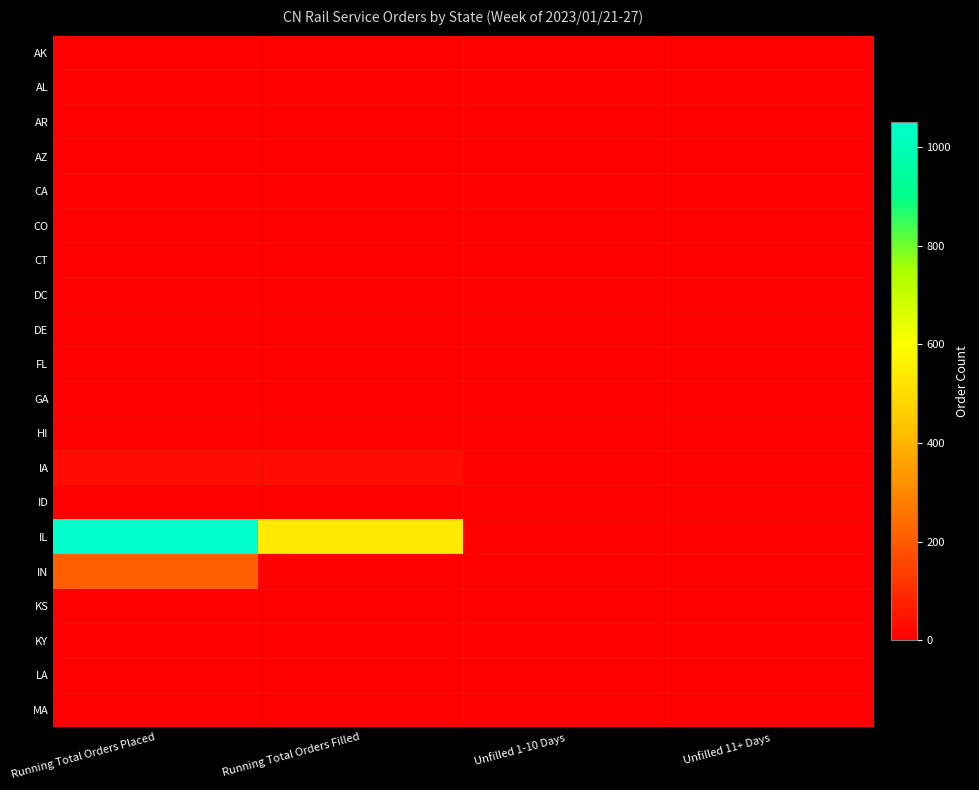

Reading left to right, extract all data points from this chart.

AK: Running Total Orders Placed=0	Running Total Orders Filled=0	Unfilled 1-10 Days=0	Unfilled 11+ Days=0
AL: Running Total Orders Placed=0	Running Total Orders Filled=0	Unfilled 1-10 Days=0	Unfilled 11+ Days=0
AR: Running Total Orders Placed=0	Running Total Orders Filled=0	Unfilled 1-10 Days=0	Unfilled 11+ Days=0
AZ: Running Total Orders Placed=0	Running Total Orders Filled=0	Unfilled 1-10 Days=0	Unfilled 11+ Days=0
CA: Running Total Orders Placed=0	Running Total Orders Filled=0	Unfilled 1-10 Days=0	Unfilled 11+ Days=0
CO: Running Total Orders Placed=0	Running Total Orders Filled=0	Unfilled 1-10 Days=0	Unfilled 11+ Days=0
CT: Running Total Orders Placed=0	Running Total Orders Filled=0	Unfilled 1-10 Days=0	Unfilled 11+ Days=0
DC: Running Total Orders Placed=0	Running Total Orders Filled=0	Unfilled 1-10 Days=0	Unfilled 11+ Days=0
DE: Running Total Orders Placed=0	Running Total Orders Filled=0	Unfilled 1-10 Days=0	Unfilled 11+ Days=0
FL: Running Total Orders Placed=0	Running Total Orders Filled=0	Unfilled 1-10 Days=0	Unfilled 11+ Days=0
GA: Running Total Orders Placed=0	Running Total Orders Filled=0	Unfilled 1-10 Days=0	Unfilled 11+ Days=0
HI: Running Total Orders Placed=0	Running Total Orders Filled=0	Unfilled 1-10 Days=0	Unfilled 11+ Days=0
IA: Running Total Orders Placed=25	Running Total Orders Filled=25	Unfilled 1-10 Days=0	Unfilled 11+ Days=0
ID: Running Total Orders Placed=0	Running Total Orders Filled=0	Unfilled 1-10 Days=0	Unfilled 11+ Days=0
IL: Running Total Orders Placed=1050	Running Total Orders Filled=539	Unfilled 1-10 Days=0	Unfilled 11+ Days=0
IN: Running Total Orders Placed=210	Running Total Orders Filled=0	Unfilled 1-10 Days=0	Unfilled 11+ Days=0
KS: Running Total Orders Placed=0	Running Total Orders Filled=0	Unfilled 1-10 Days=0	Unfilled 11+ Days=0
KY: Running Total Orders Placed=0	Running Total Orders Filled=0	Unfilled 1-10 Days=0	Unfilled 11+ Days=0
LA: Running Total Orders Placed=0	Running Total Orders Filled=0	Unfilled 1-10 Days=0	Unfilled 11+ Days=0
MA: Running Total Orders Placed=0	Running Total Orders Filled=0	Unfilled 1-10 Days=0	Unfilled 11+ Days=0